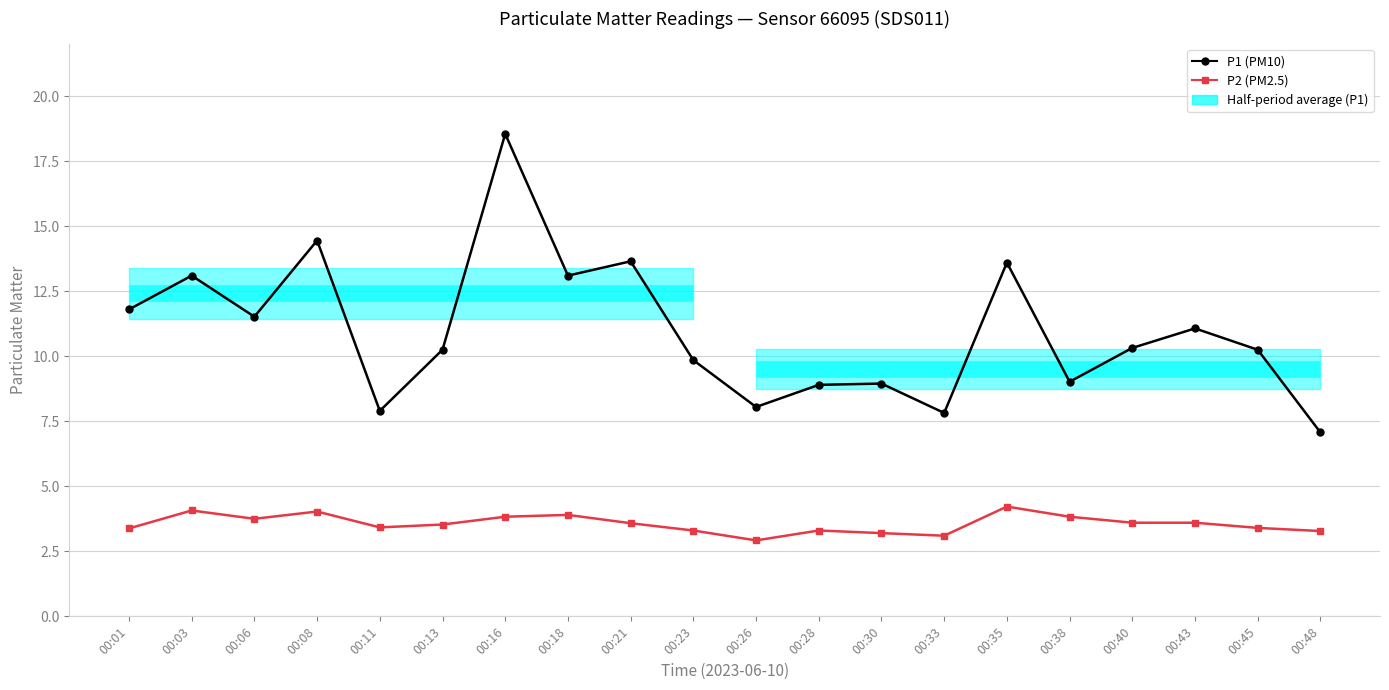

Which category has the lowest value across all series?

00:26